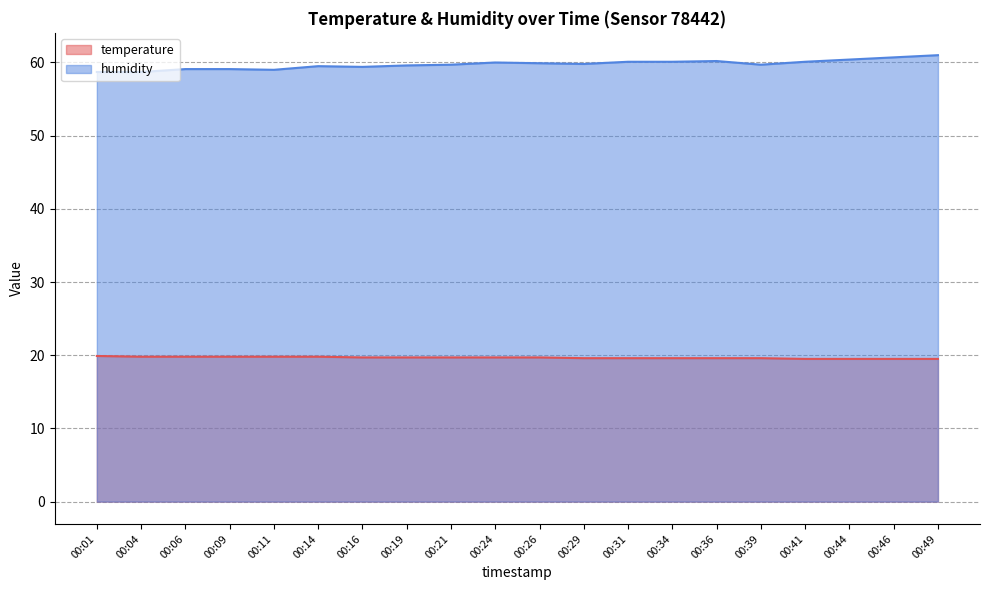

Rank the series by their maximum value, from highest to lowest.

humidity, temperature